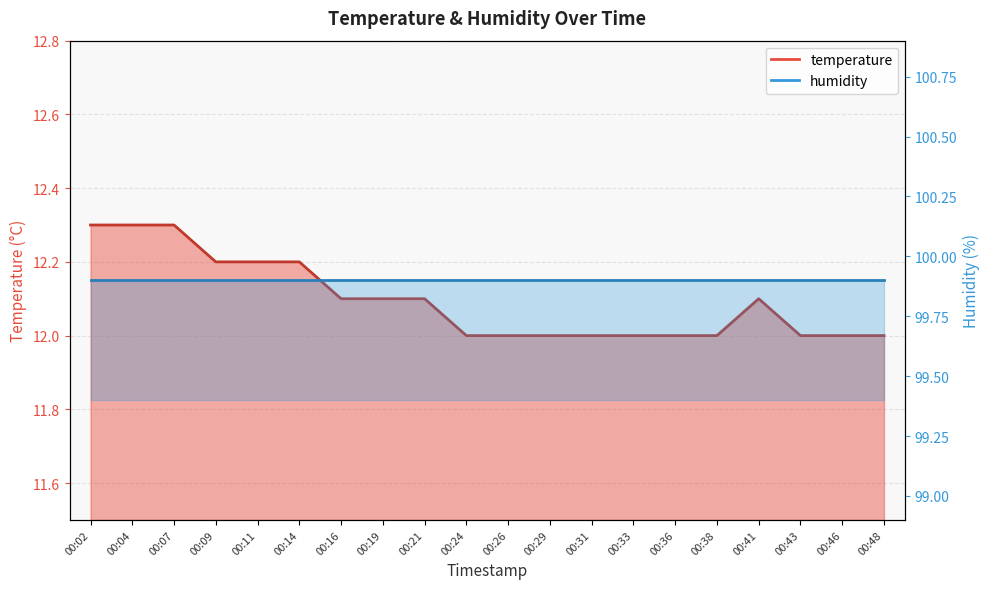

Does the chart have visible grid lines?

Yes